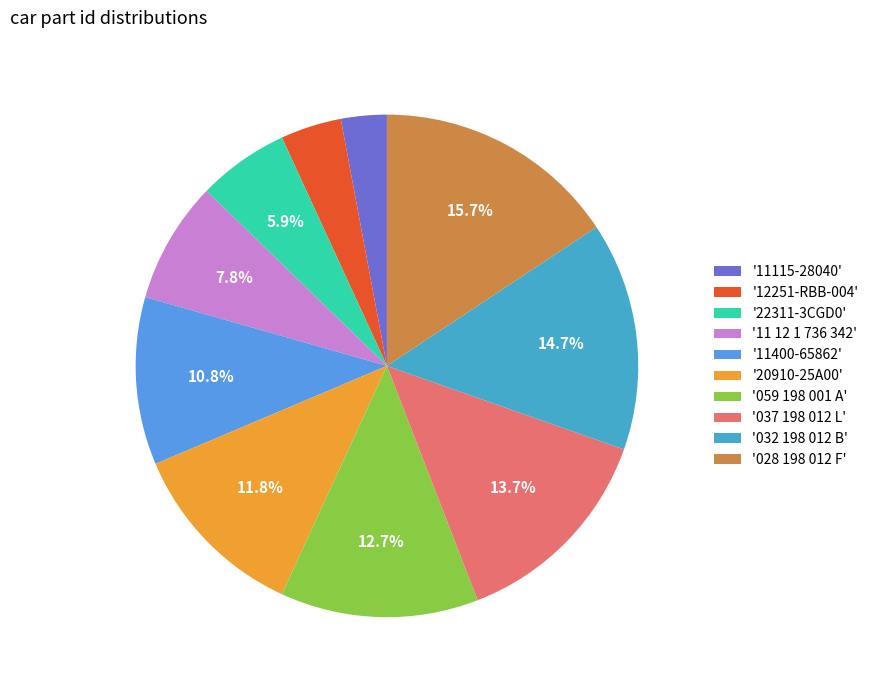

To the nearest percent, what is the average slice percentage?

10%